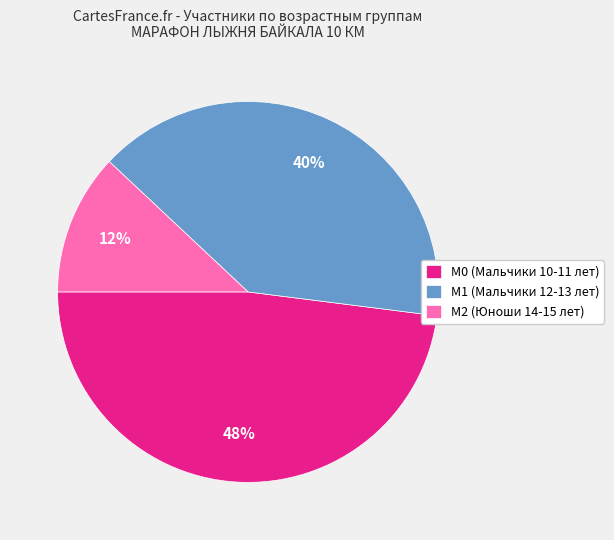

What percentage is the М0 (Мальчики 10-11 лет) slice, to the nearest percent?

48%